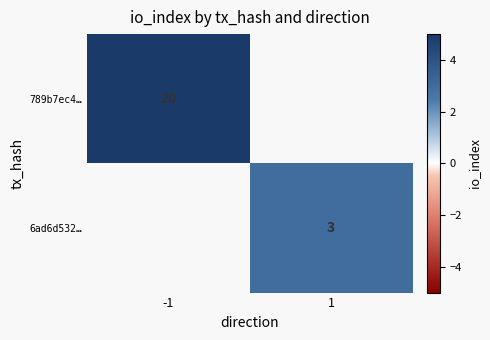

True or false: 789b7ec4… has a value of 13 at -1.

False